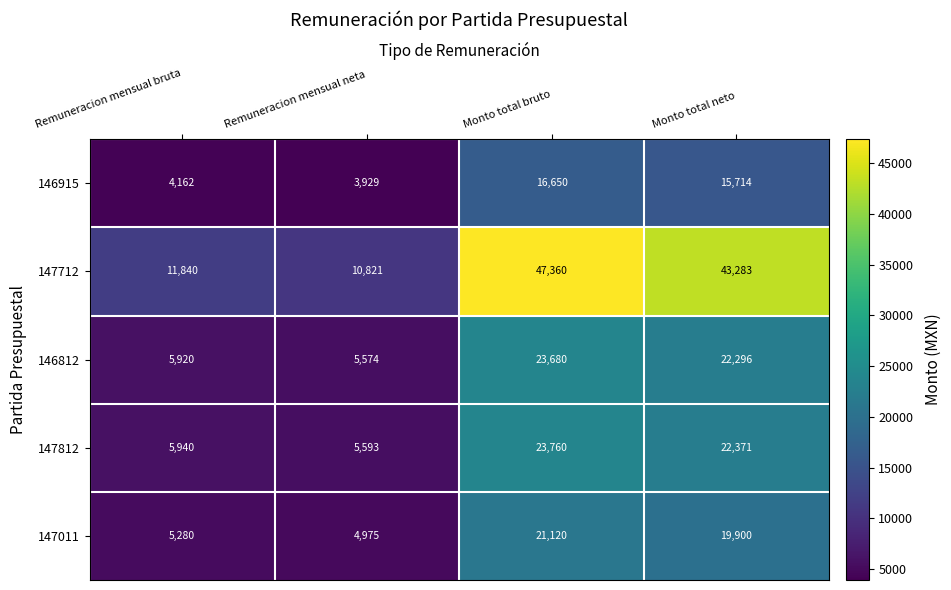

Rank the series by their maximum value, from highest to lowest.

147712, 147812, 146812, 147011, 146915